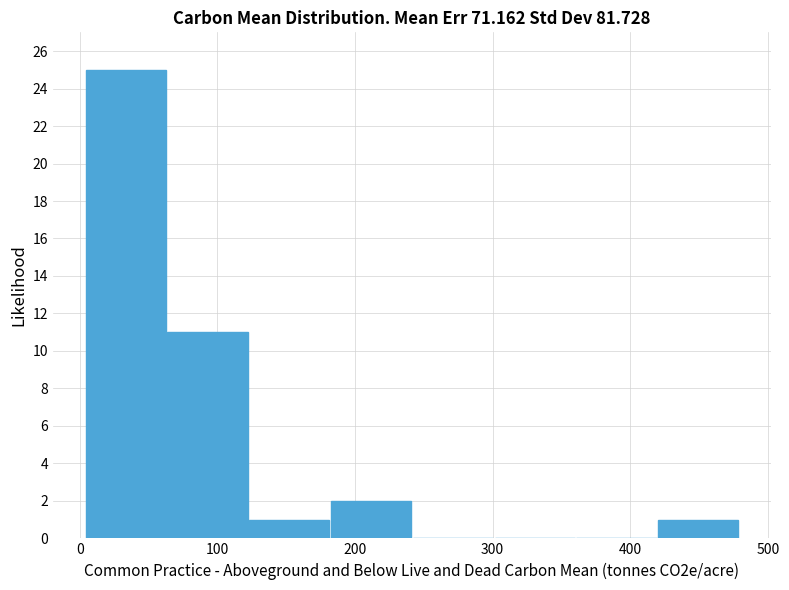

Reading left to right, transcribe this chart: for each bar, give the range it covers on the x-axis and its height. Neither the bar edges nor the heights are printed on the chart, so give them approximately, as read against the axes.

0 to 60: 25
60 to 120: 11
120 to 180: 1
180 to 240: 2
240 to 300: 0
300 to 360: 0
360 to 420: 0
420 to 480: 1